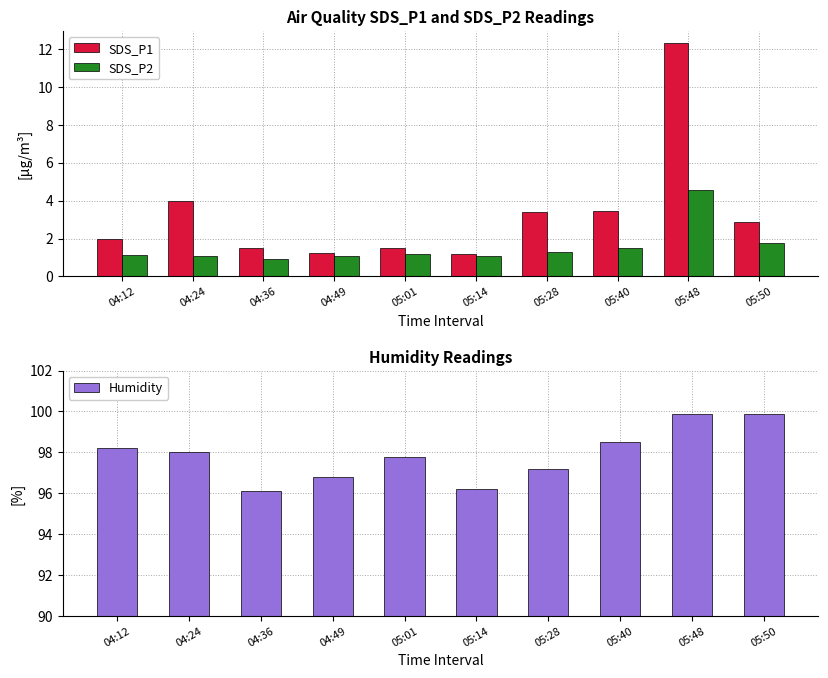

Reading left to right, list all the values displayed in this chart.

SDS_P1: 04:12=1.9	04:24=4.0	04:36=1.5	04:49=1.2	05:01=1.5	05:14=1.2	05:28=3.4	05:40=3.5	05:48=12.3	05:50=2.9
SDS_P2: 04:12=1.1	04:24=1.1	04:36=0.9	04:49=1.1	05:01=1.2	05:14=1.1	05:28=1.3	05:40=1.5	05:48=4.6	05:50=1.8
Humidity: 04:12=98.2	04:24=98.0	04:36=96.1	04:49=96.8	05:01=97.8	05:14=96.2	05:28=97.2	05:40=98.5	05:48=99.9	05:50=99.9